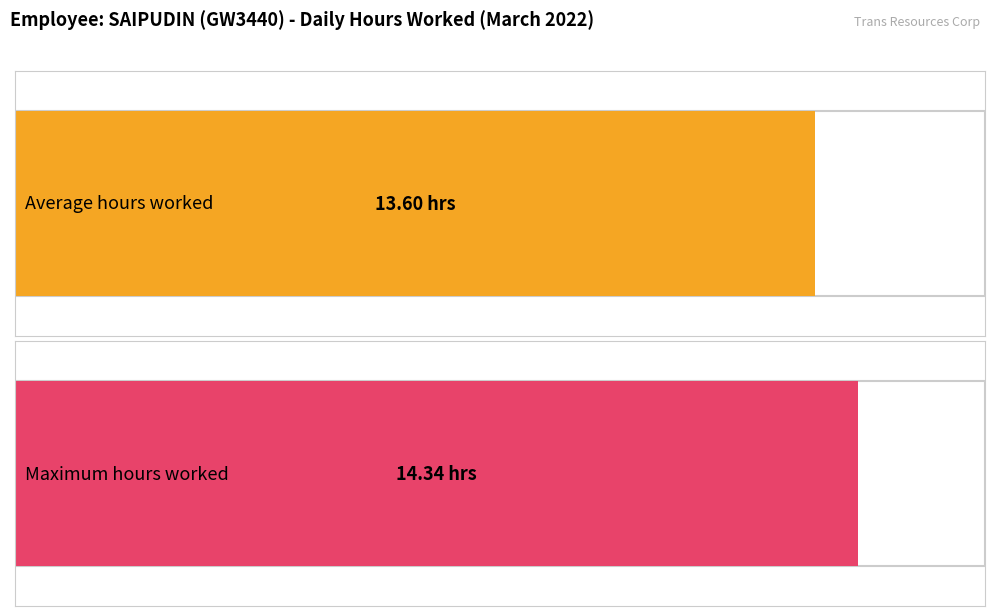

What is the maximum value shown in the chart?

14.3